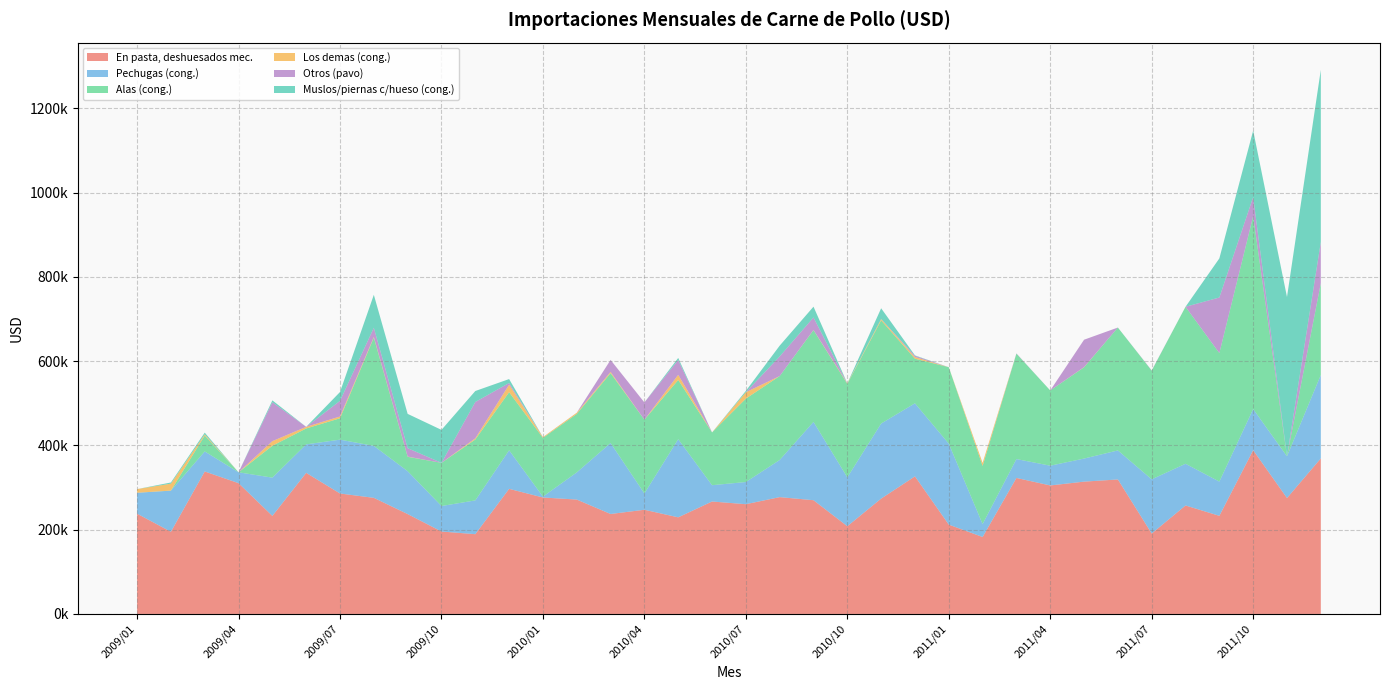

Reading left to right, what are all the values shown in this chart?

En pasta, deshuesados mec.: 237953.8	195036.3	338135.9	310343.9	232723.5	334829.6	285852.9	275558.2	237007.4	195644.1	189320.0	296899.7	276374.8	271467.9	237221.7	247252.4	229288.5	266855.1	260472.0	277245.5	269935.6	208171.2	273730.0	326533.6	211992.0	182625.0	322750.0	304954.5	314003.6	319168.0	190869.0	257444.0	232852.6	388663.6	275097.1	369102.9
Pechugas (cong.): 49613.1	97554.2	47527.1	25814.0	90767.5	67625.0	127760.6	123290.1	101780.9	60480.0	80153.5	91526.9	2075.9	64400.6	168400.8	38704.9	185466.0	38704.9	52609.2	88148.4	185864.9	115963.8	178130.8	173360.8	192011.9	30685.8	44831.9	46885.0	54783.2	68896.7	128616.9	98963.3	81237.9	97617.8	99032.6	198059.1
Alas (cong.): 0.0	203.3	37685.0	0.0	75624.3	37685.0	50756.1	256802.2	34160.0	102480.0	144515.0	137777.4	139419.1	138756.4	165883.5	174980.1	140526.3	125219.2	197892.0	199173.1	217763.6	221836.5	244918.2	105818.0	181595.4	137902.2	250082.2	178516.2	216597.2	291618.4	257884.6	372574.7	304986.5	457891.7	2.5	217936.6
Los demas (cong.): 8709.0	16414.1	2909.1	0.0	11008.7	3892.9	4260.7	1550.5	505.3	0.0	2841.8	17875.3	1864.3	2866.4	2920.8	0.0	12211.8	0.0	15181.5	0.0	368.5	1240.0	3124.2	4015.9	0.0	7301.5	0.0	0.0	395.1	0.0	0.0	0.0	0.0	0.0	0.0	0.0
Otros (pavo): 0.0	0.0	0.0	0.0	92263.0	0.0	37122.1	21953.0	19907.1	0.0	86165.0	4045.3	0.0	104.5	28400.4	40997.8	35280.0	0.0	0.0	46543.2	29700.0	0.0	0.0	2894.8	0.0	0.0	673.7	0.0	65032.8	0.0	650.9	0.0	131886.6	45299.3	0.0	97772.0
Muslos/piernas c/hueso (cong.): 0.0	2783.8	4026.3	0.0	4477.7	0.0	20936.2	78231.3	81432.0	78205.2	26055.2	9261.9	0.0	0.0	0.0	0.0	4784.7	0.0	3219.2	25600.0	25600.0	0.0	25523.2	985.5	0.0	0.0	0.0	0.0	0.0	0.0	0.0	0.0	92820.0	157644.1	378000.0	408390.0